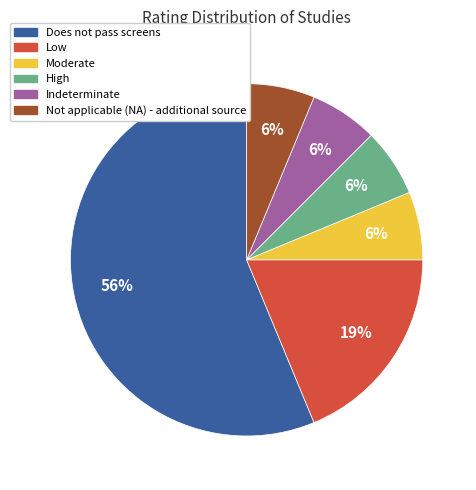

True or false: Indeterminate accounts for 6% of the total.

True